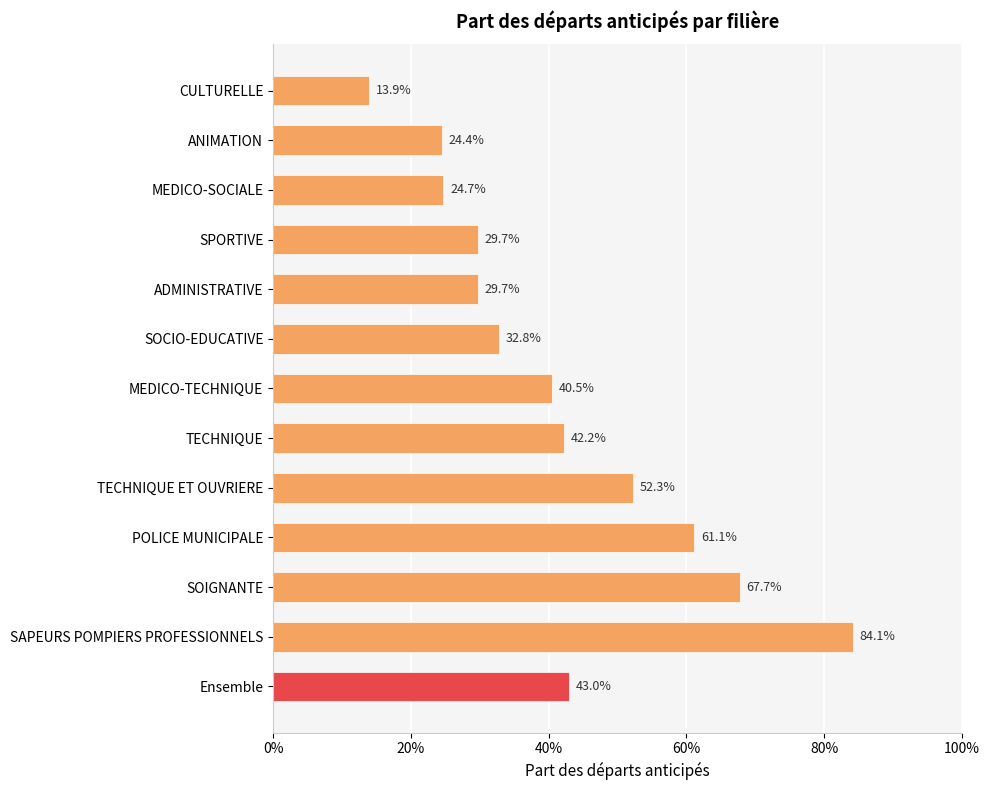

How many series are shown in this chart?

1